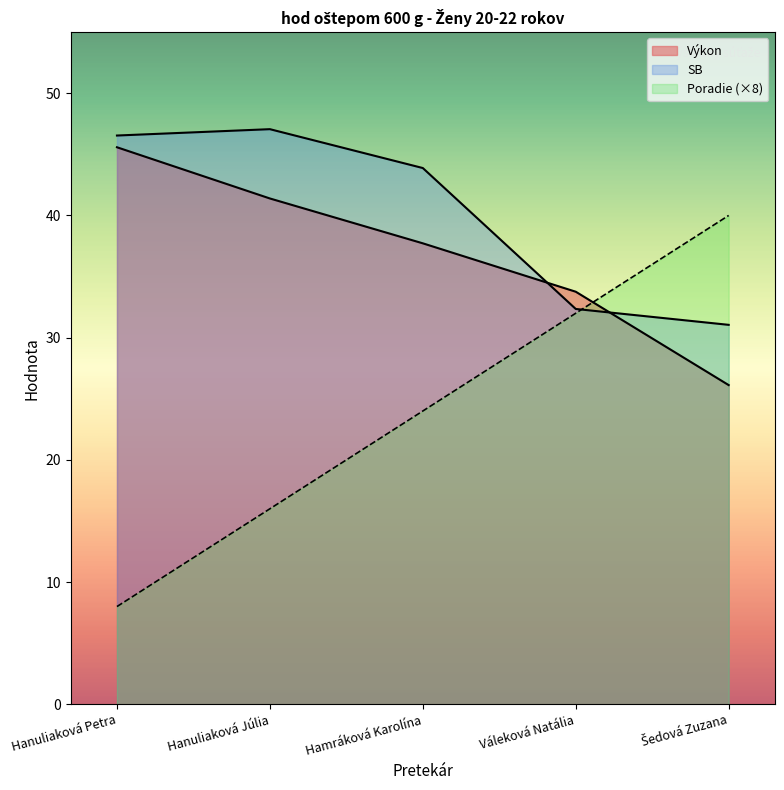

How many data points in Výkon are less than 37?

2